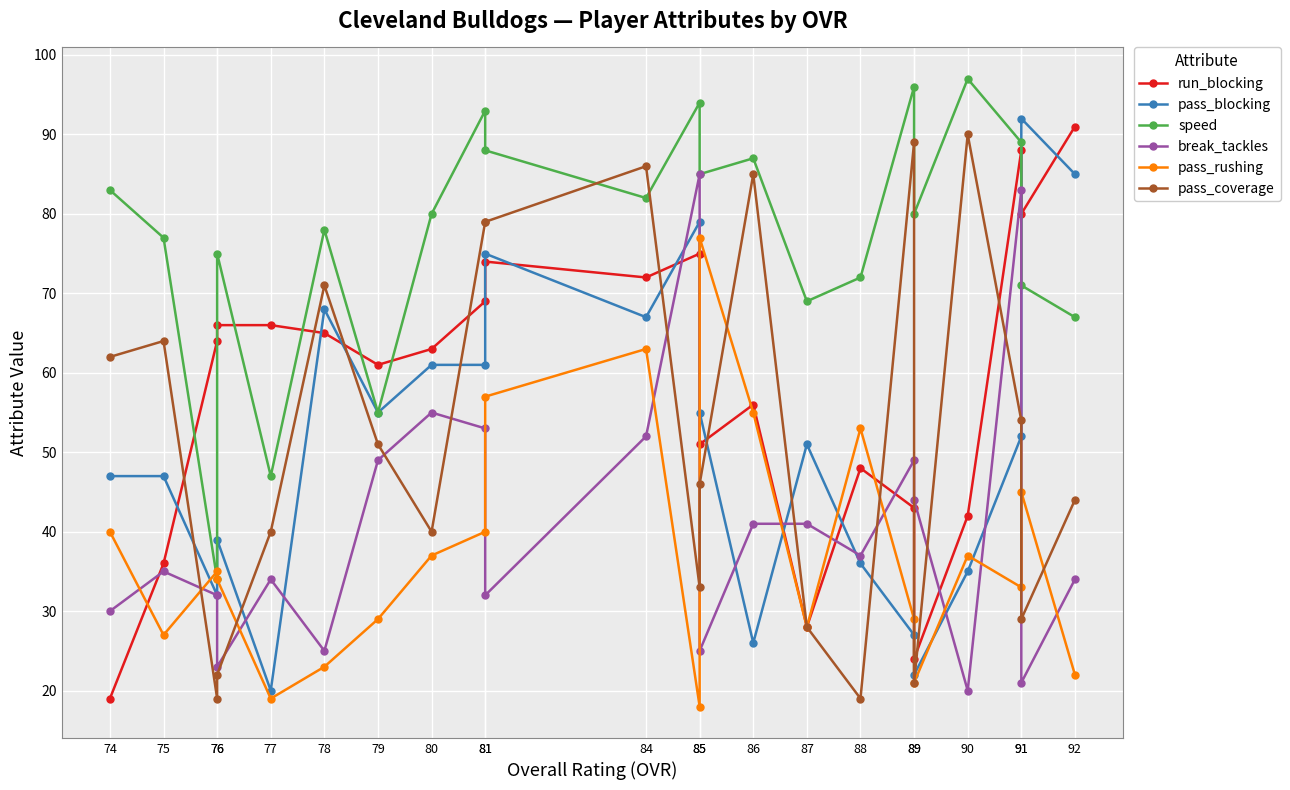

The value of pass_coverage at 90 is 135. True or false?

False